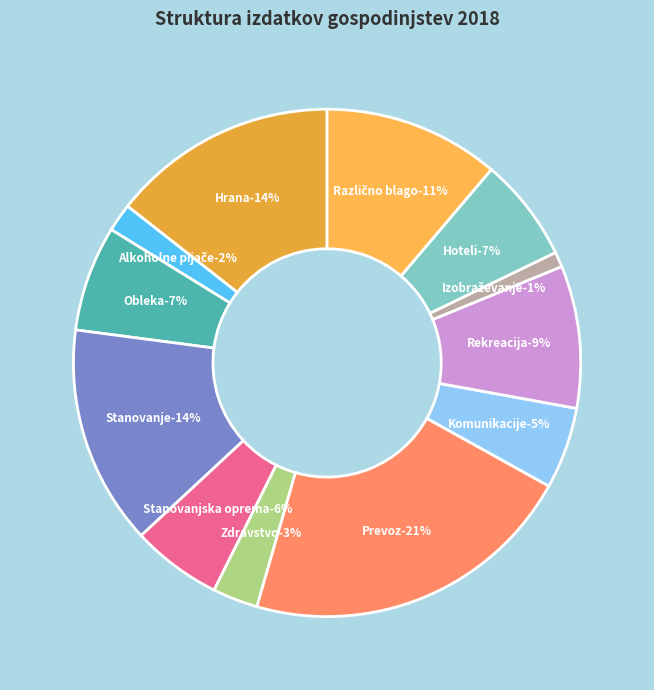

How many slices are in this pie chart?

12